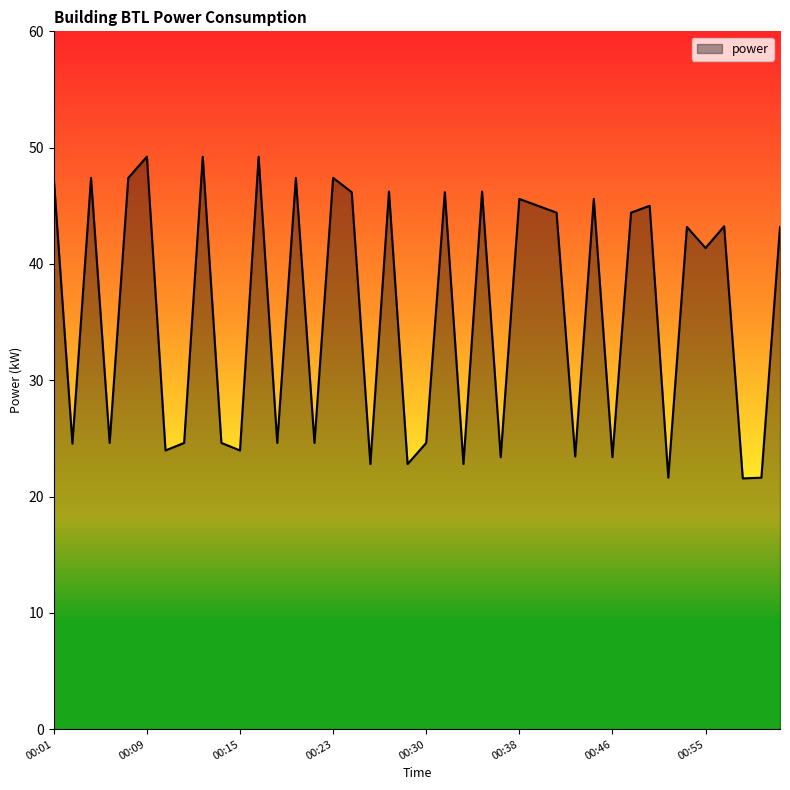

Does the chart display data point markers on the line(s)?

No